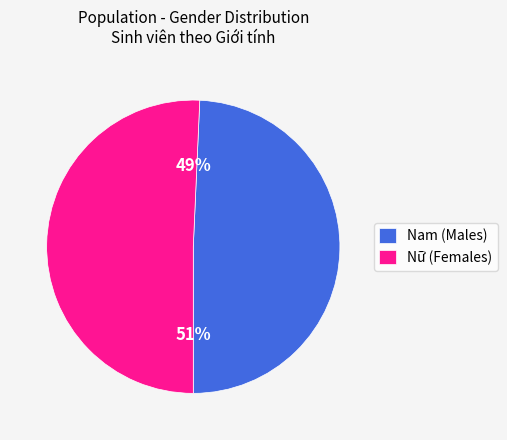

Is there any slice that represents more than half of the pie?

Yes